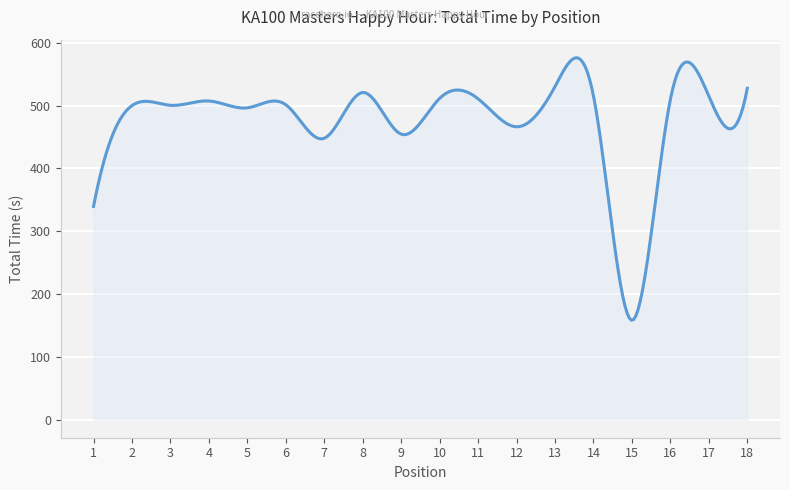

What is the minimum value shown in the chart?

158.2